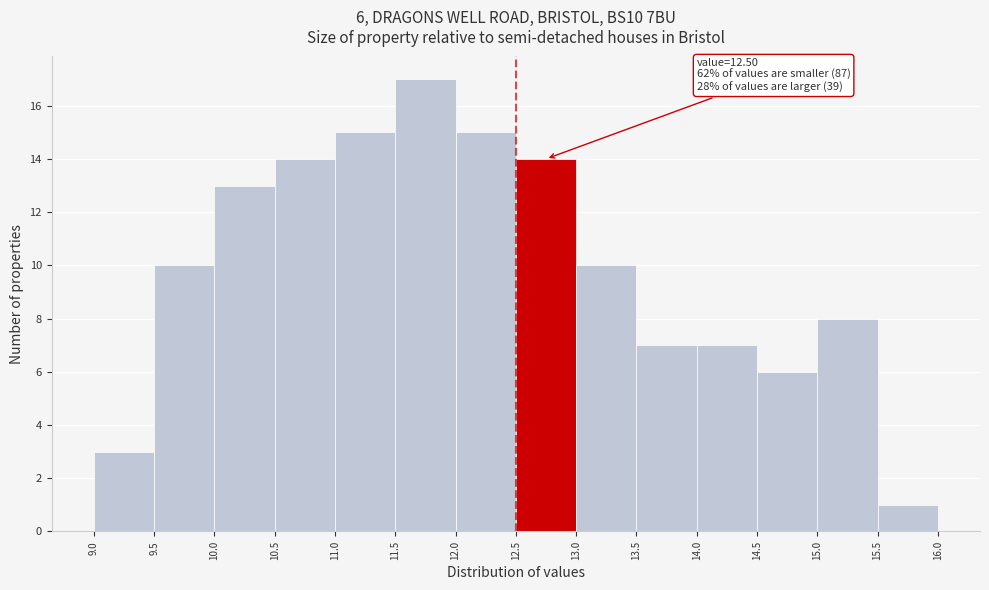

Which range on the x-axis has the tallest bar?

11.5 to 12.0